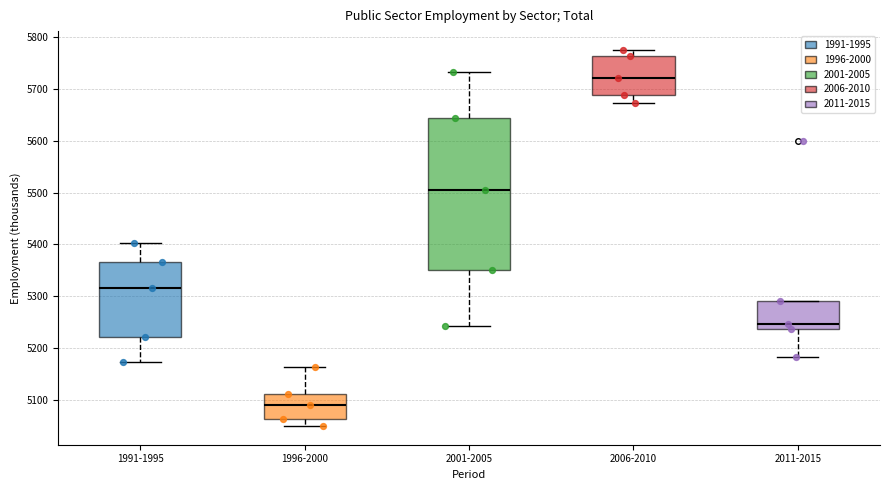

Reading left to right, read every box against the y-axis: the position of its median line, the range the box covers, and the ends of its whiskers. The values are not printed on the chart, so give them approximately, as read against the axis.

1991-1995: median 5320, box 5220 to 5370, whiskers 5170 to 5400
1996-2000: median 5090, box 5060 to 5110, whiskers 5050 to 5160
2001-2005: median 5500, box 5350 to 5640, whiskers 5240 to 5730
2006-2010: median 5720, box 5690 to 5760, whiskers 5670 to 5780
2011-2015: median 5250, box 5240 to 5290, whiskers 5180 to 5290